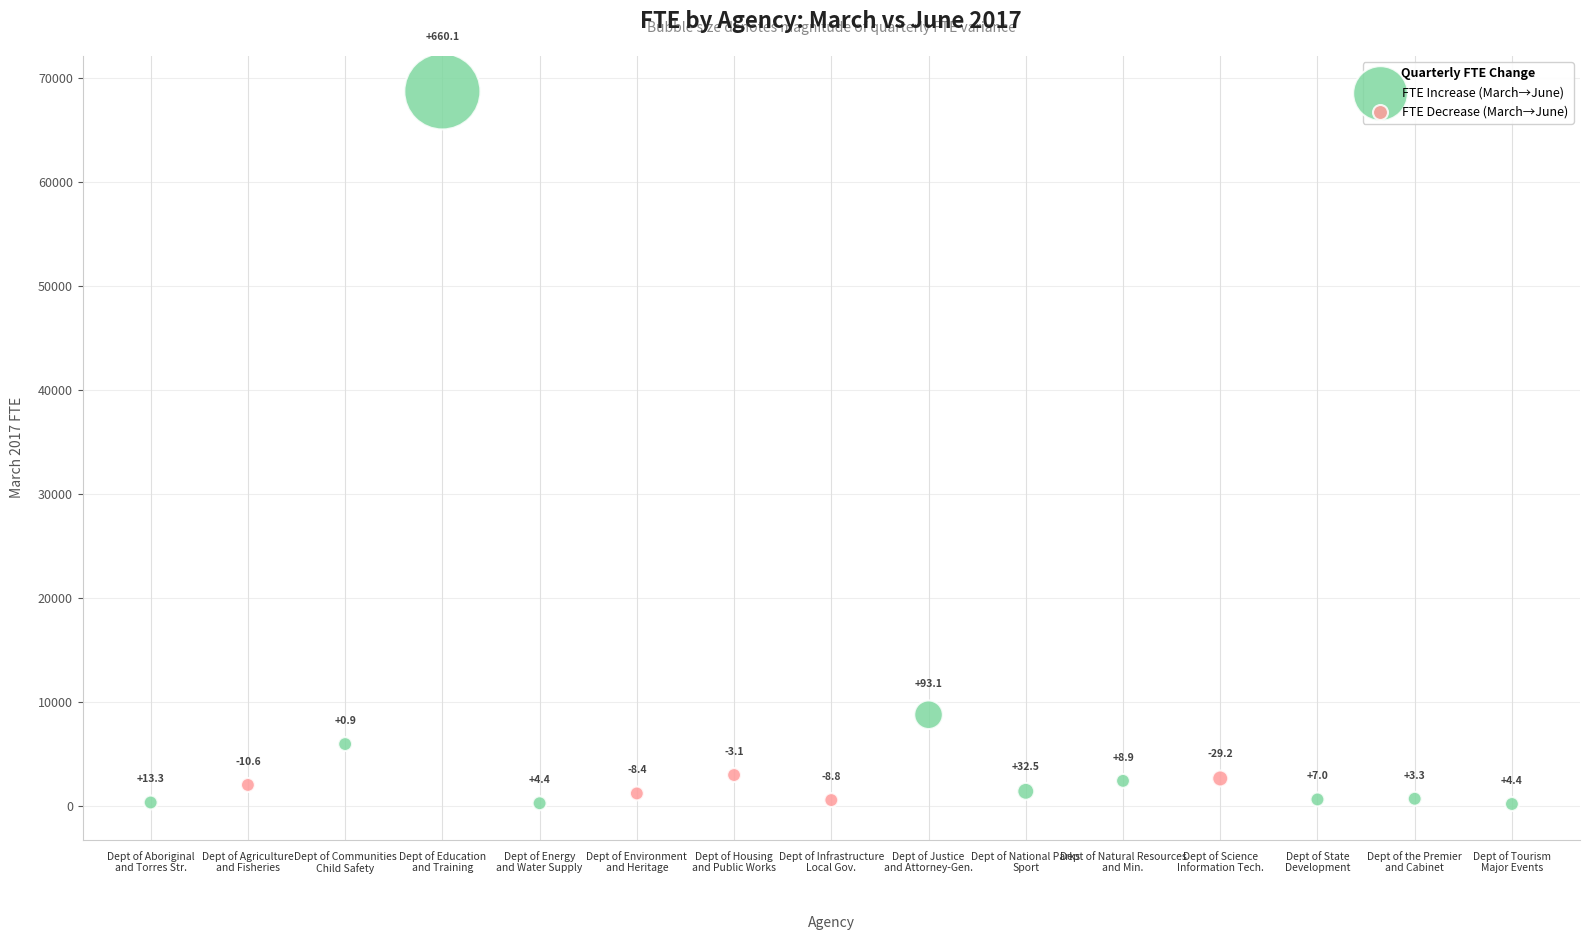

Which series reaches the maximum Y coordinate?

FTE Increase (March→June)